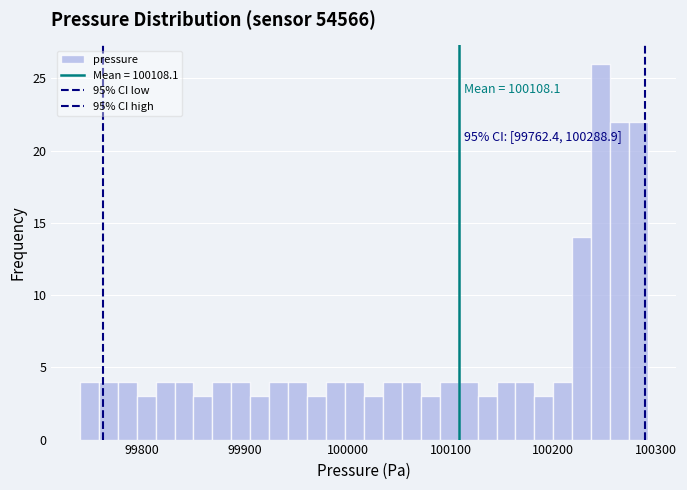

Read against the x-axis, roughly where is the centre of the tallest bar?

100250